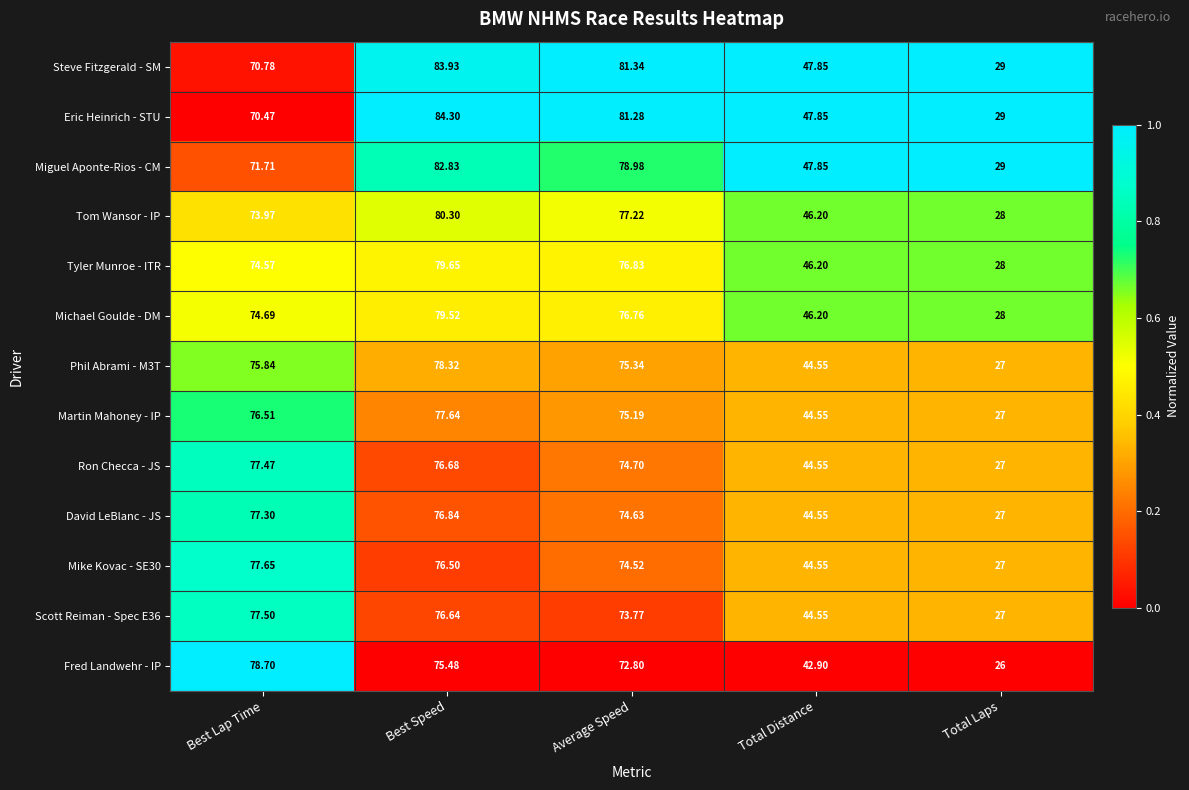

Which category has the lowest value across all series?

Total Laps